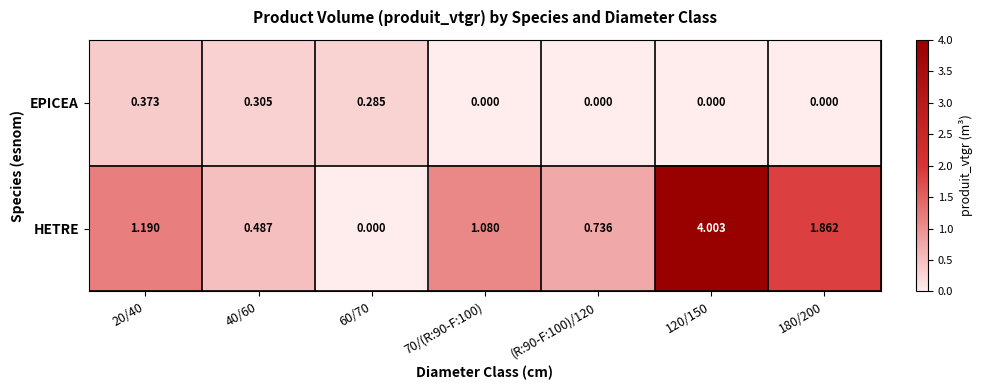

At how many categories does at least one series exceed 0?

7